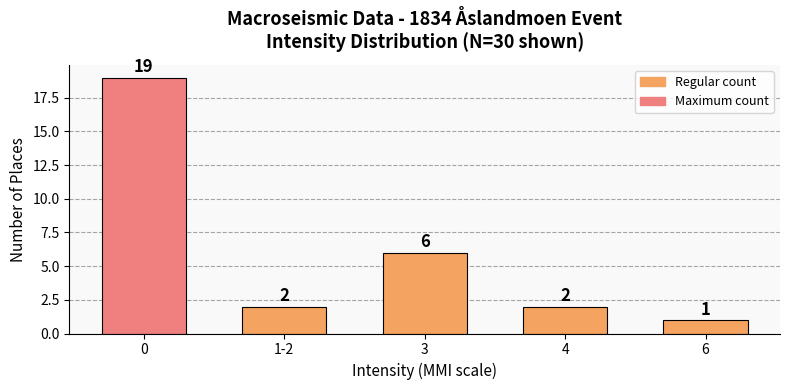

Reading left to right, transcribe all the data shown in this chart.

19	2	6	2	1